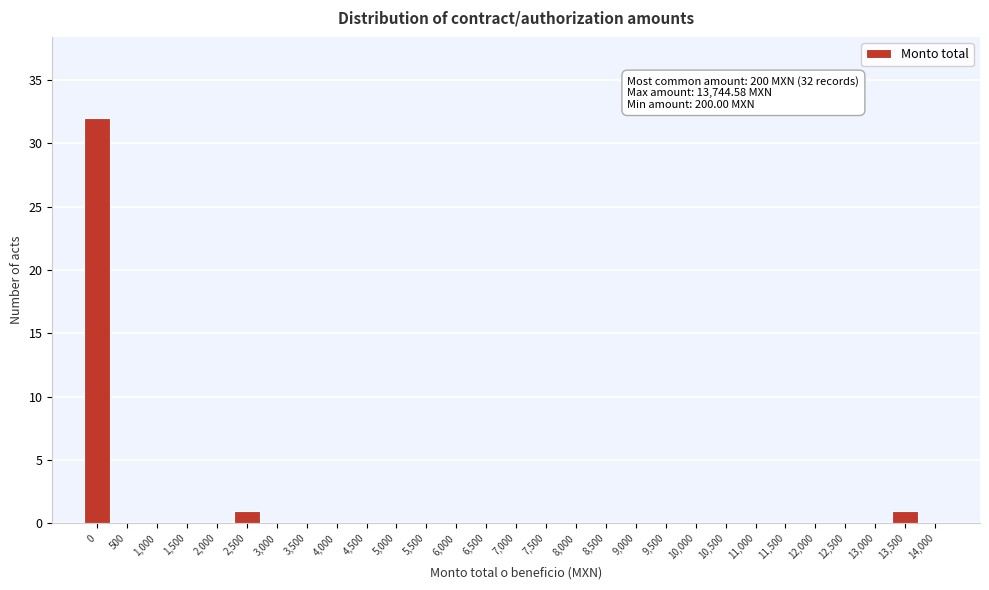

Reading left to right, transcribe all the data shown in this chart.

0=32	500=0	1,000=0	1,500=0	2,000=0	2,500=1	3,000=0	3,500=0	4,000=0	4,500=0	5,000=0	5,500=0	6,000=0	6,500=0	7,000=0	7,500=0	8,000=0	8,500=0	9,000=0	9,500=0	10,000=0	10,500=0	11,000=0	11,500=0	12,000=0	12,500=0	13,000=0	13,500=1	14,000=0